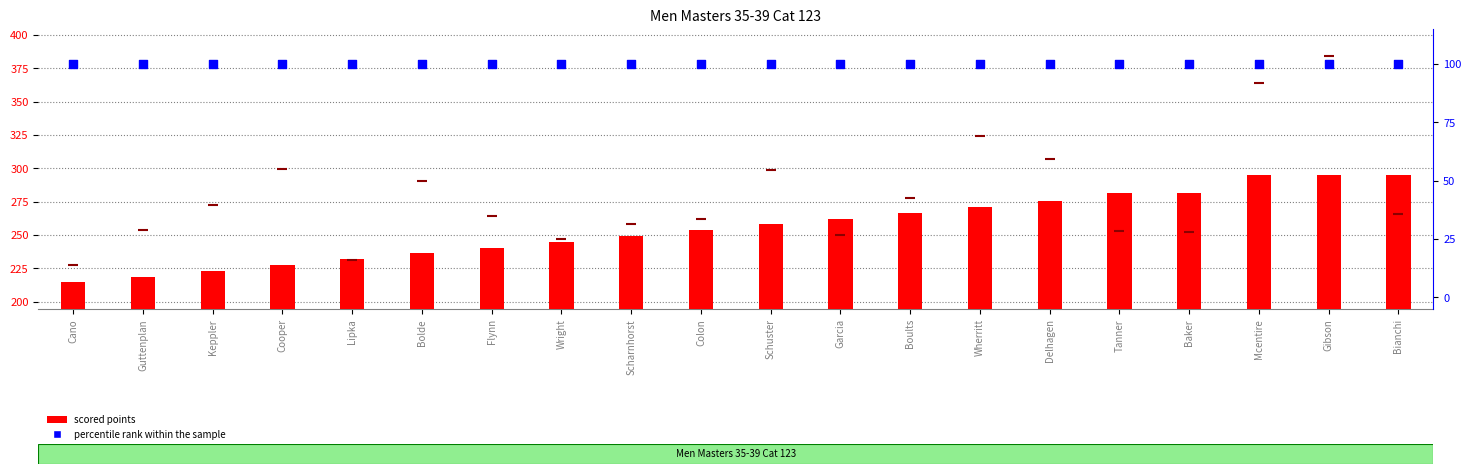

At how many categories does at least one series exceed 374?

1